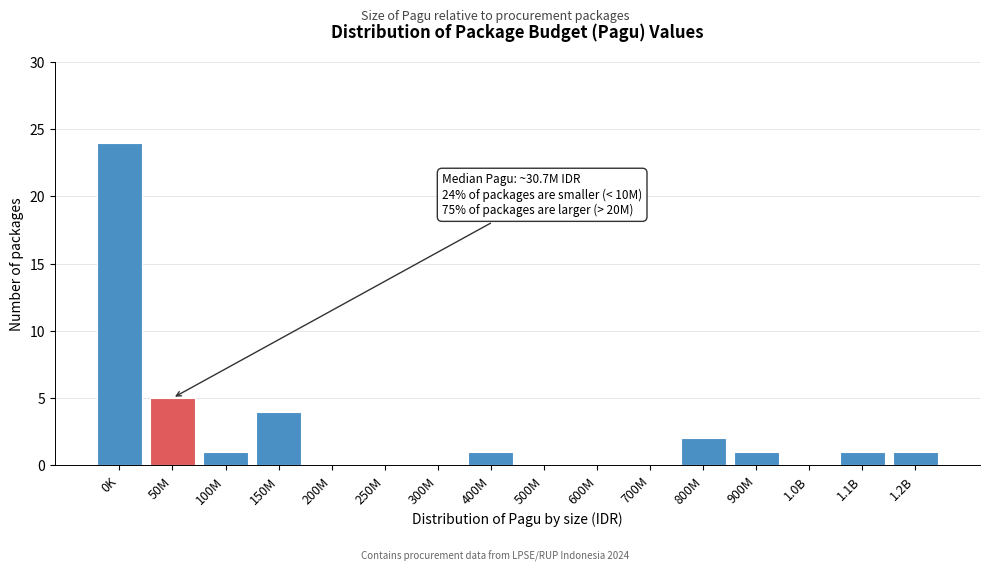

Reading left to right, what are all the values shown in this chart?

0K=24	50M=5	100M=1	150M=4	200M=0	250M=0	300M=0	400M=1	500M=0	600M=0	700M=0	800M=2	900M=1	1.0B=0	1.1B=1	1.2B=1